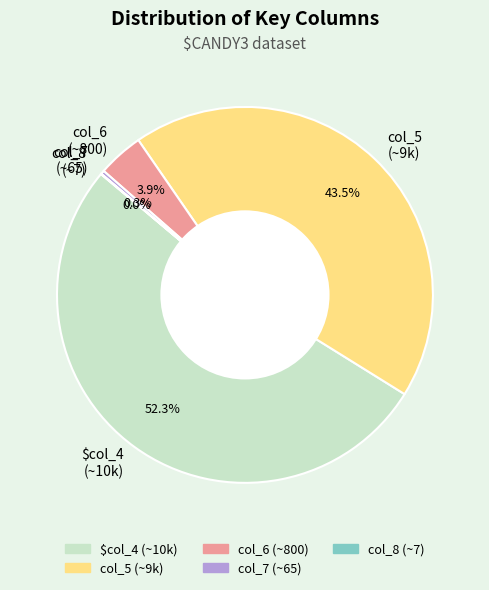

Between $col_4 (~10k) and col_6 (~800), which is larger?

$col_4 (~10k)